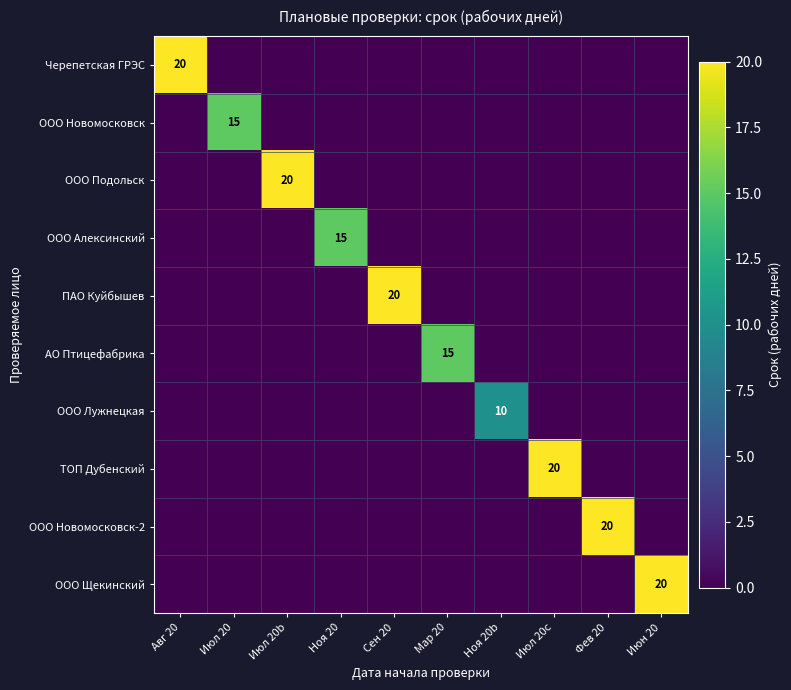

The ООО Алексинский series shows 21 at Ноя 20. True or false?

False